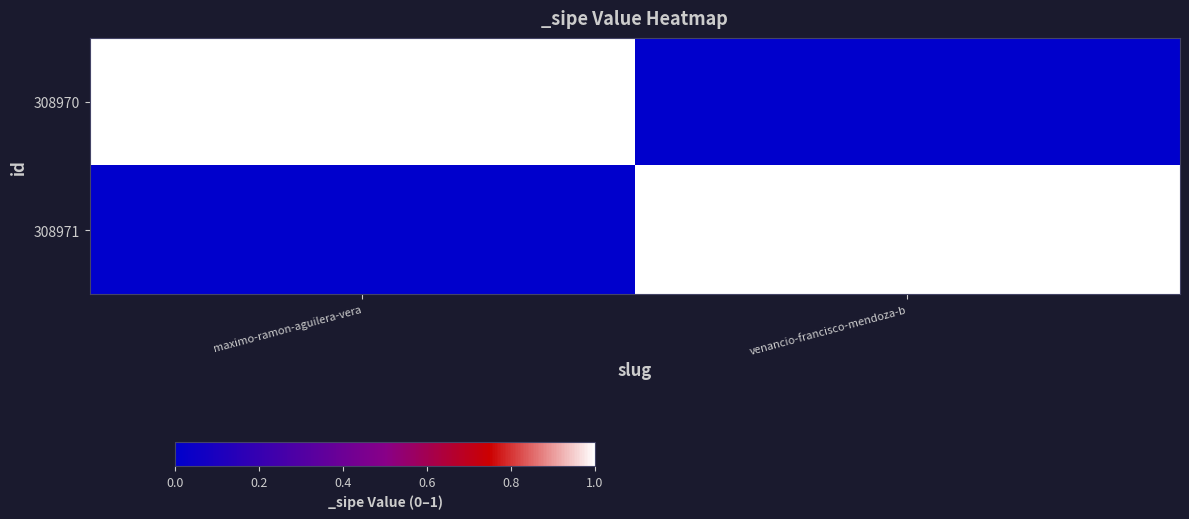

At which category does the chart reach its minimum across all series?

venancio-francisco-mendoza-b